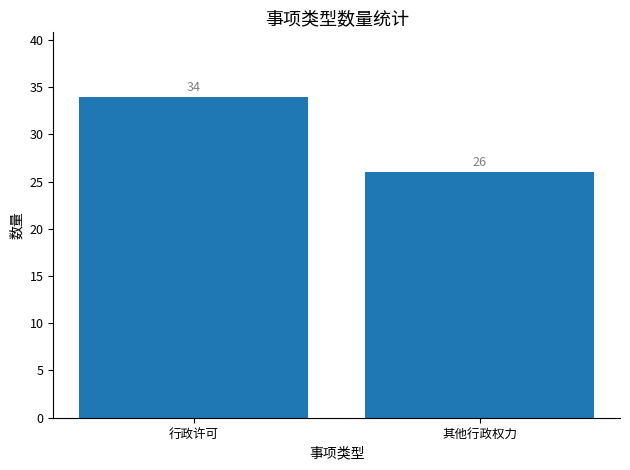

Reading right to left, transcribe all the data shown in this chart.

其他行政权力=26	行政许可=34